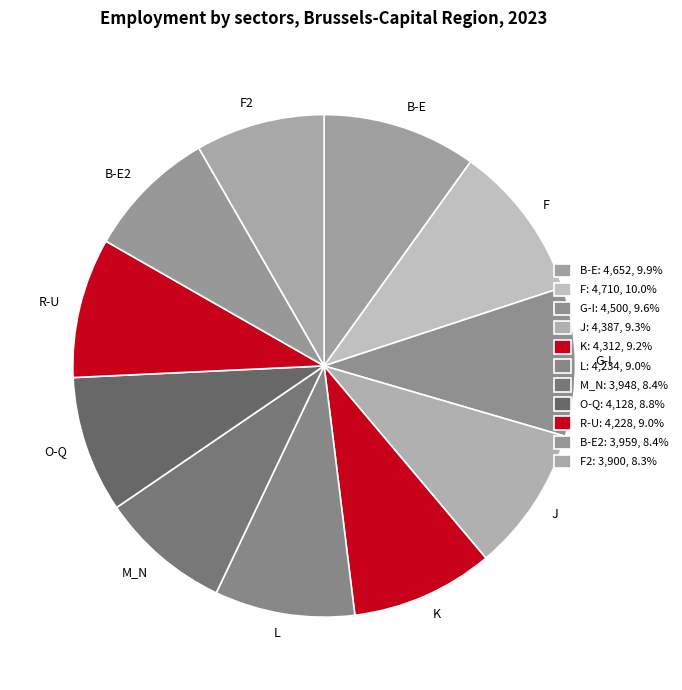

Which has a higher value, M_N or K?

K